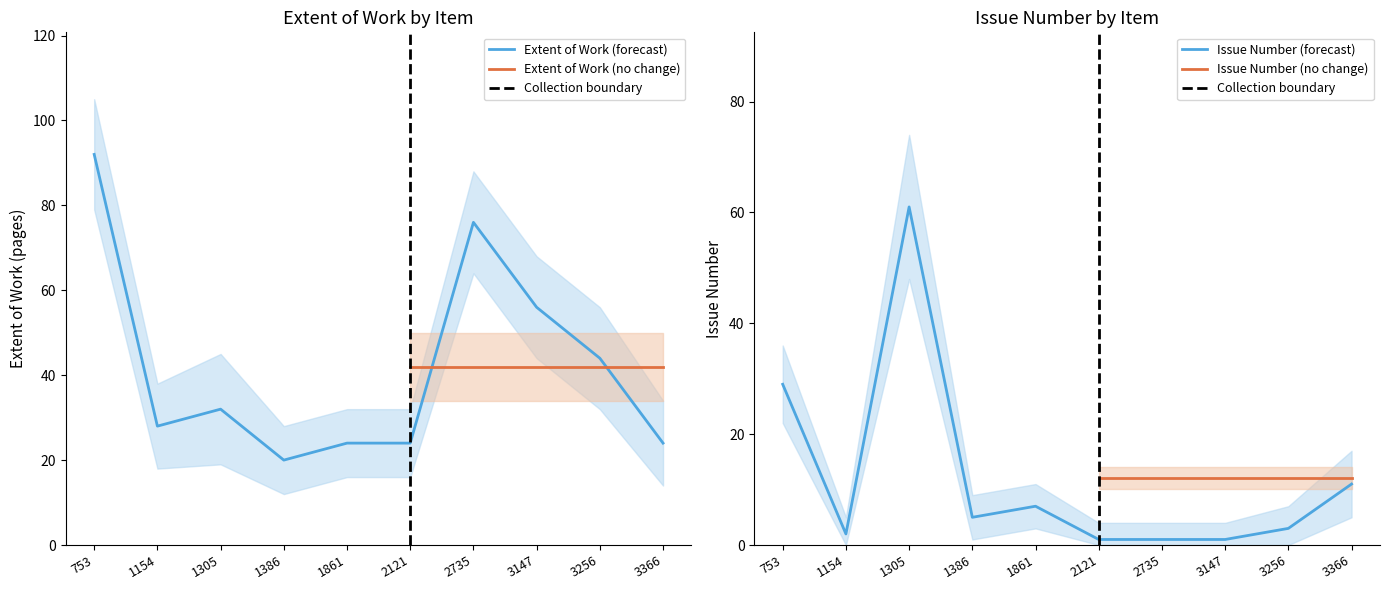

At 2735, list the series in order from largest to smallest.

Extent of Work, Issue